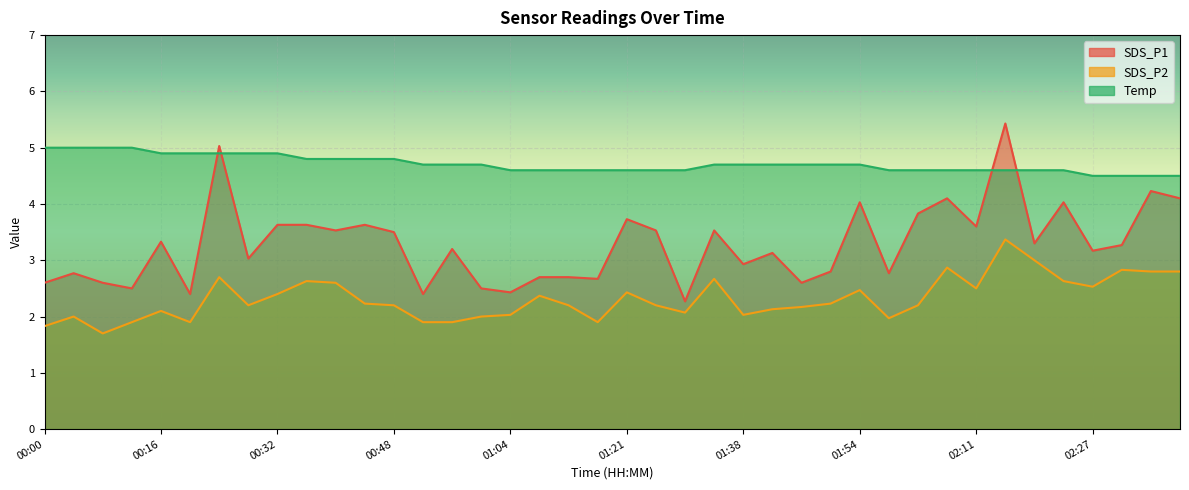

How many data points in SDS_P1 are above 3?

24